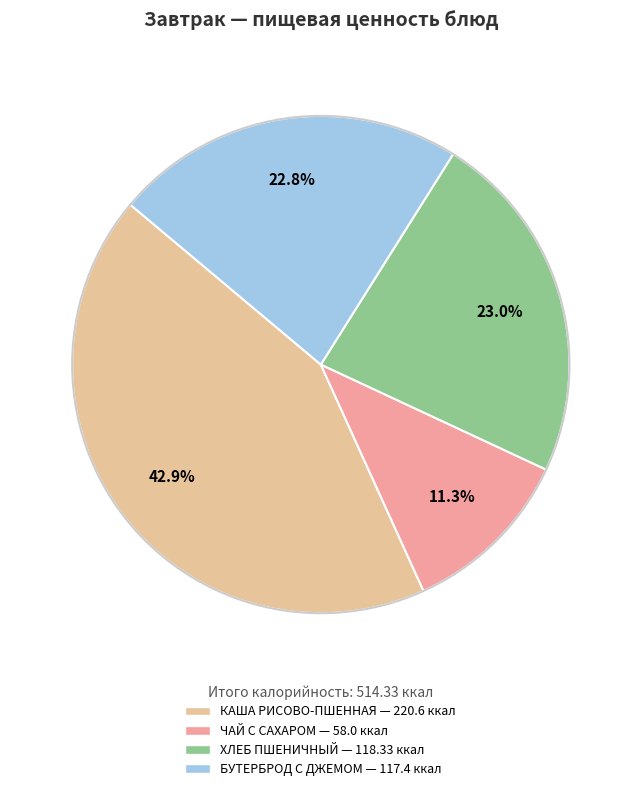

Count the number of slices in the pie.

4